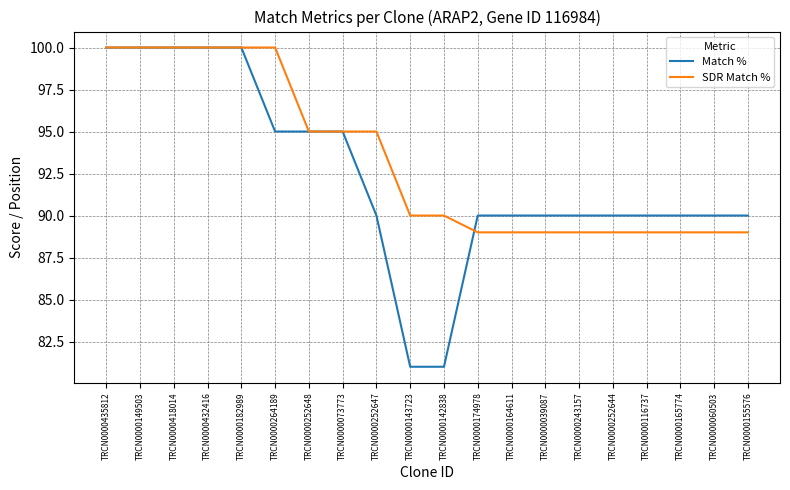

Reading right to left, transcribe all the data shown in this chart.

Match %: 90	90	90	90	90	90	90	90	90	81	81	90	95	95	95	100	100	100	100	100
SDR Match %: 89	89	89	89	89	89	89	89	89	90	90	95	95	95	100	100	100	100	100	100